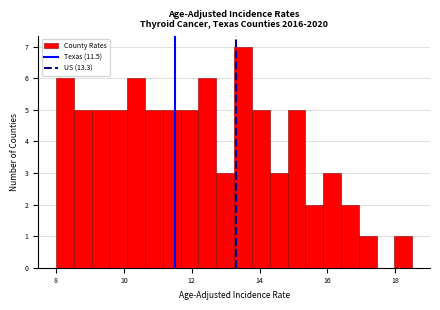

Around what value on the x-axis is the tallest bar? Give the approximate position of its centre, as read against the axis.

13.6